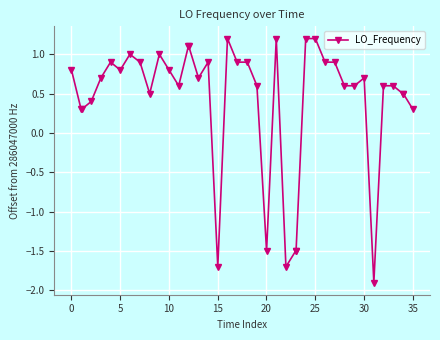

What is the value of the 15th point from the left?

1.1